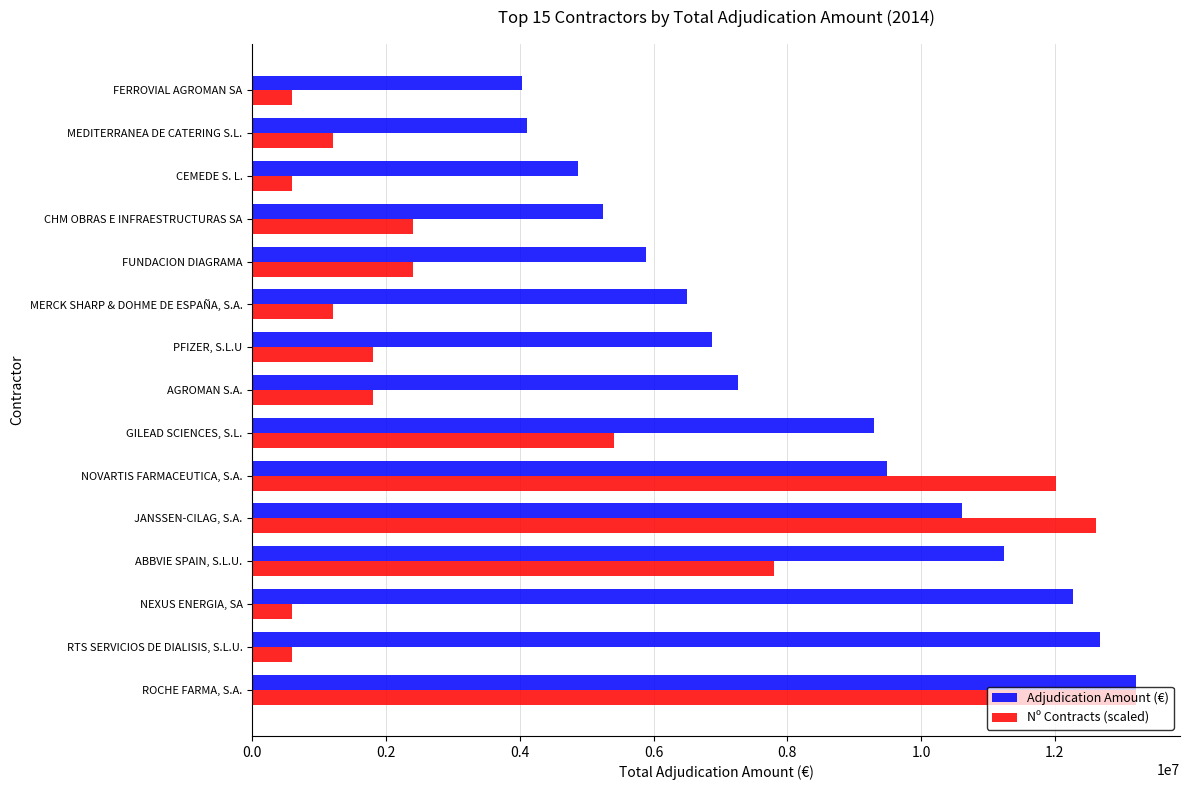

What value does the Nº Contracts (scaled) series have at RTS SERVICIOS DE DIALISIS, S.L.U.?

600534.7